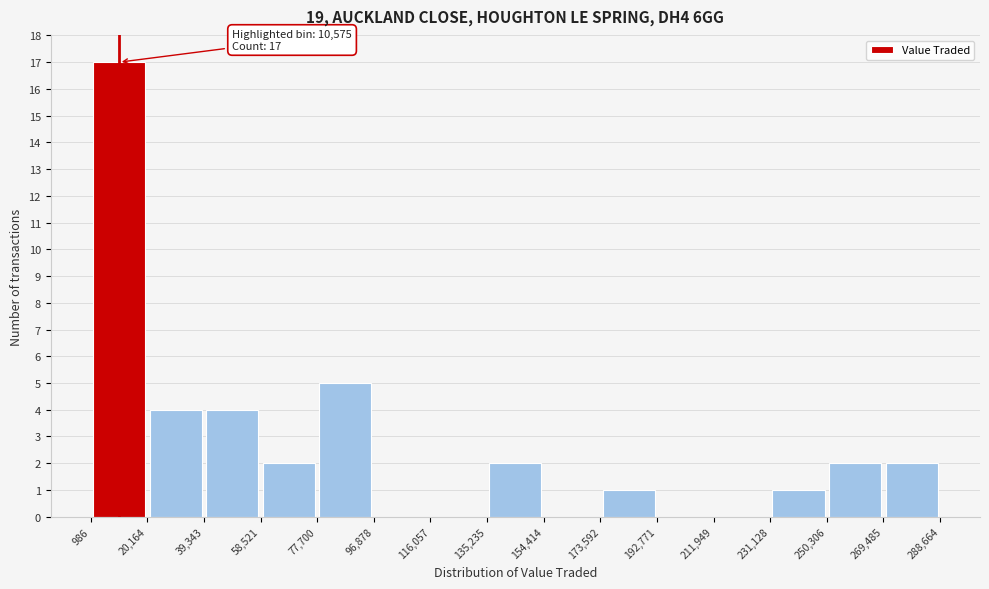

Which range on the x-axis has the tallest bar?

986 to 20,164